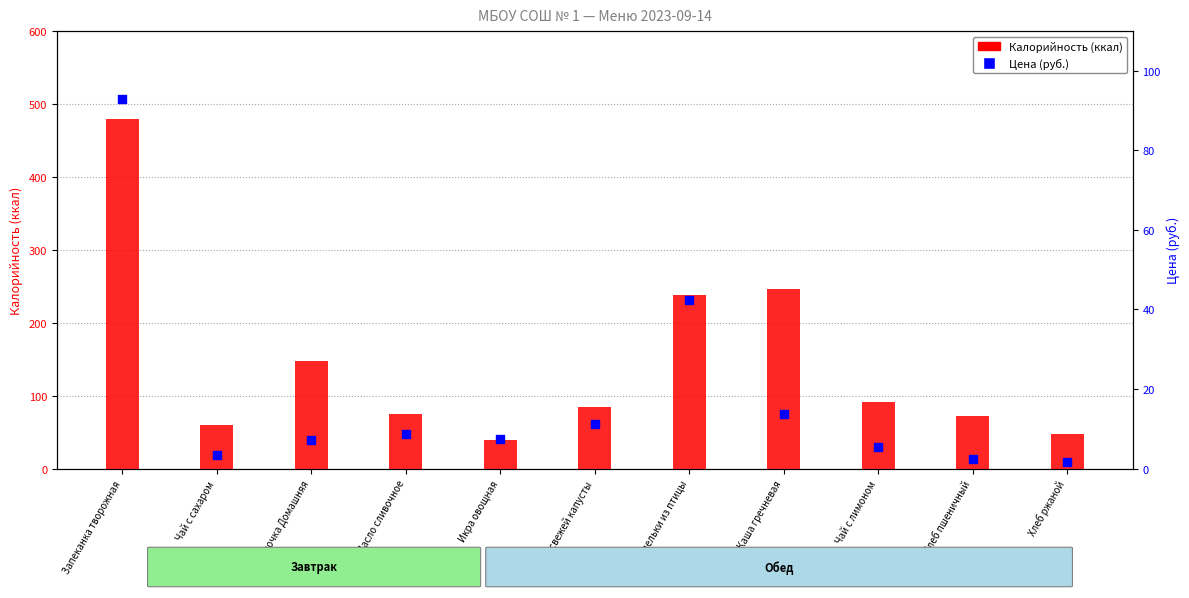

Which series contains the lowest Y value?

Цена (руб.)